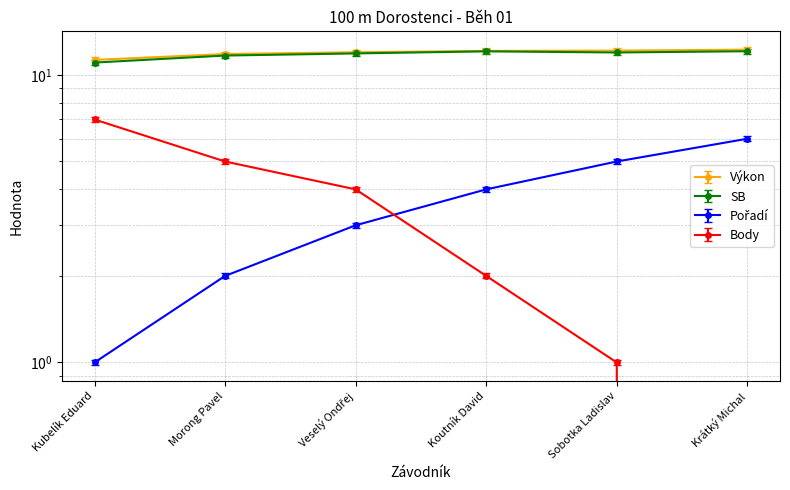

Rank the series at Krátký Michal from lowest to highest value.

Body, Pořadí, SB, Výkon